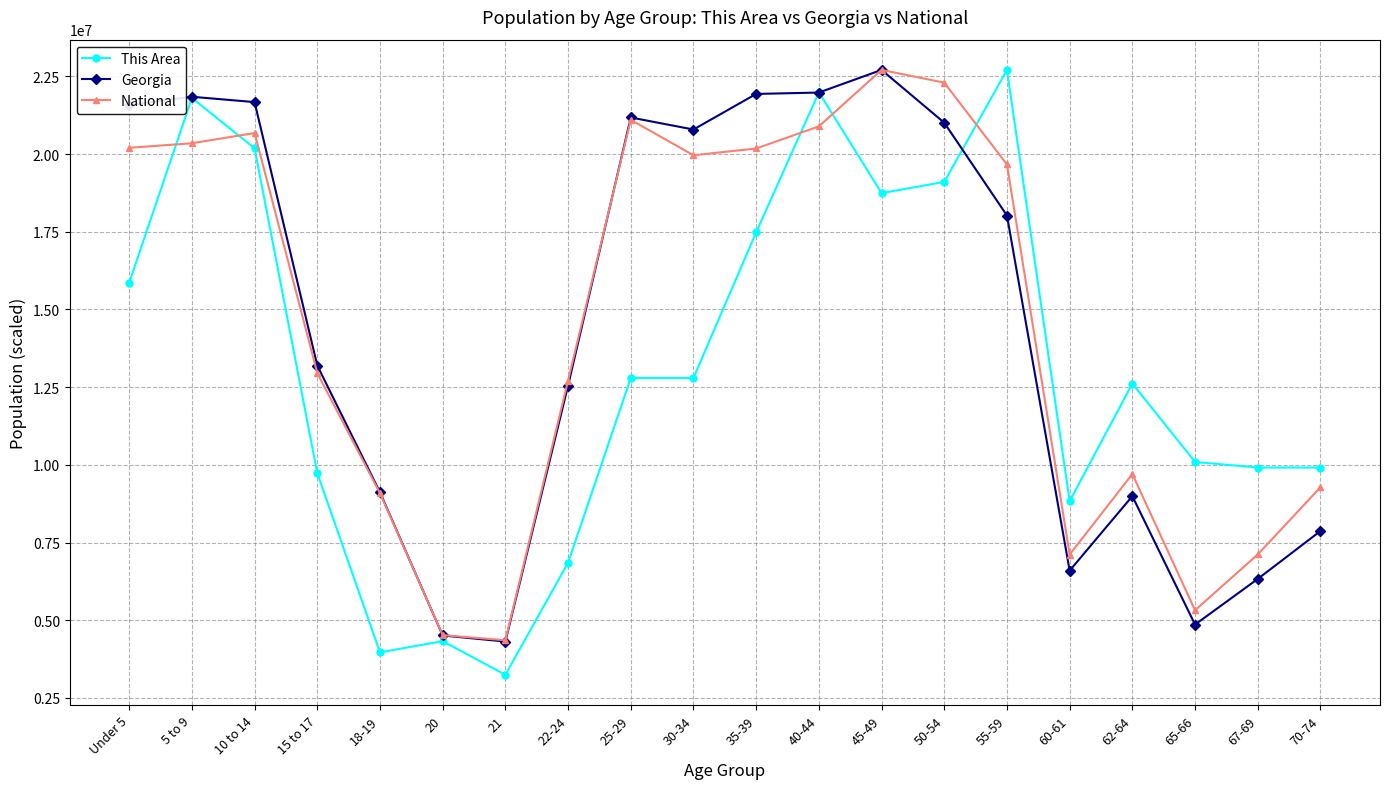

What is the total value across all series at 25-29?

55075405.8